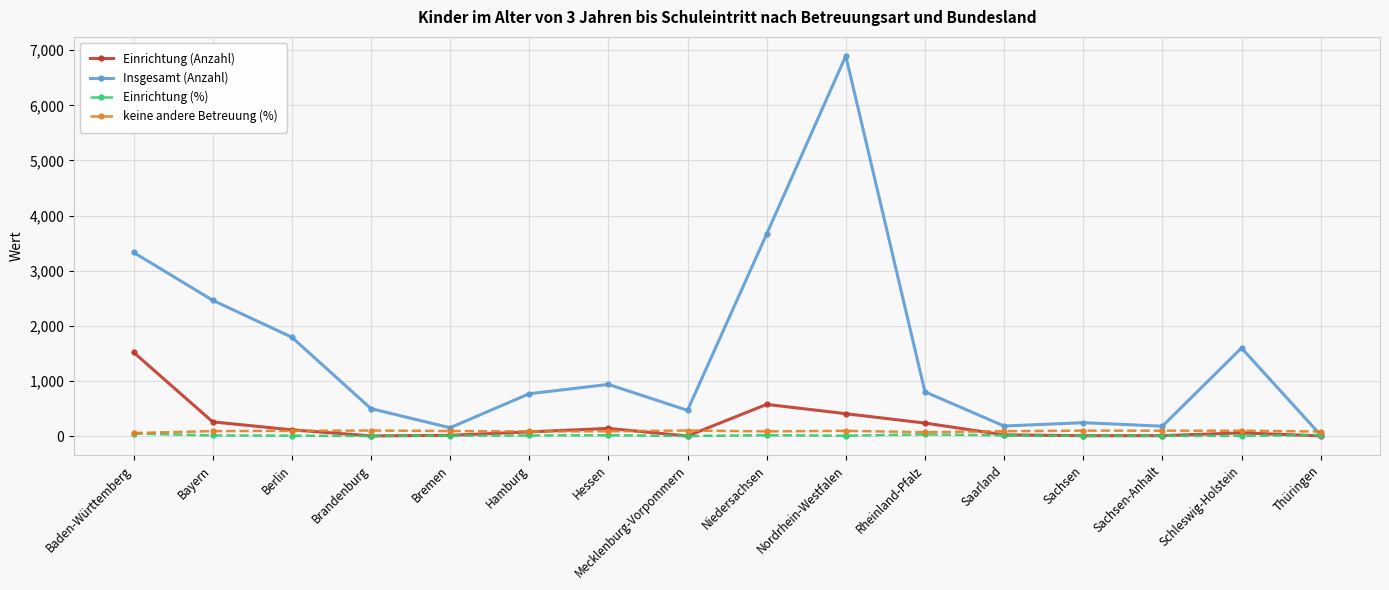

How many values in the Einrichtung (%) series exceed 9?

8